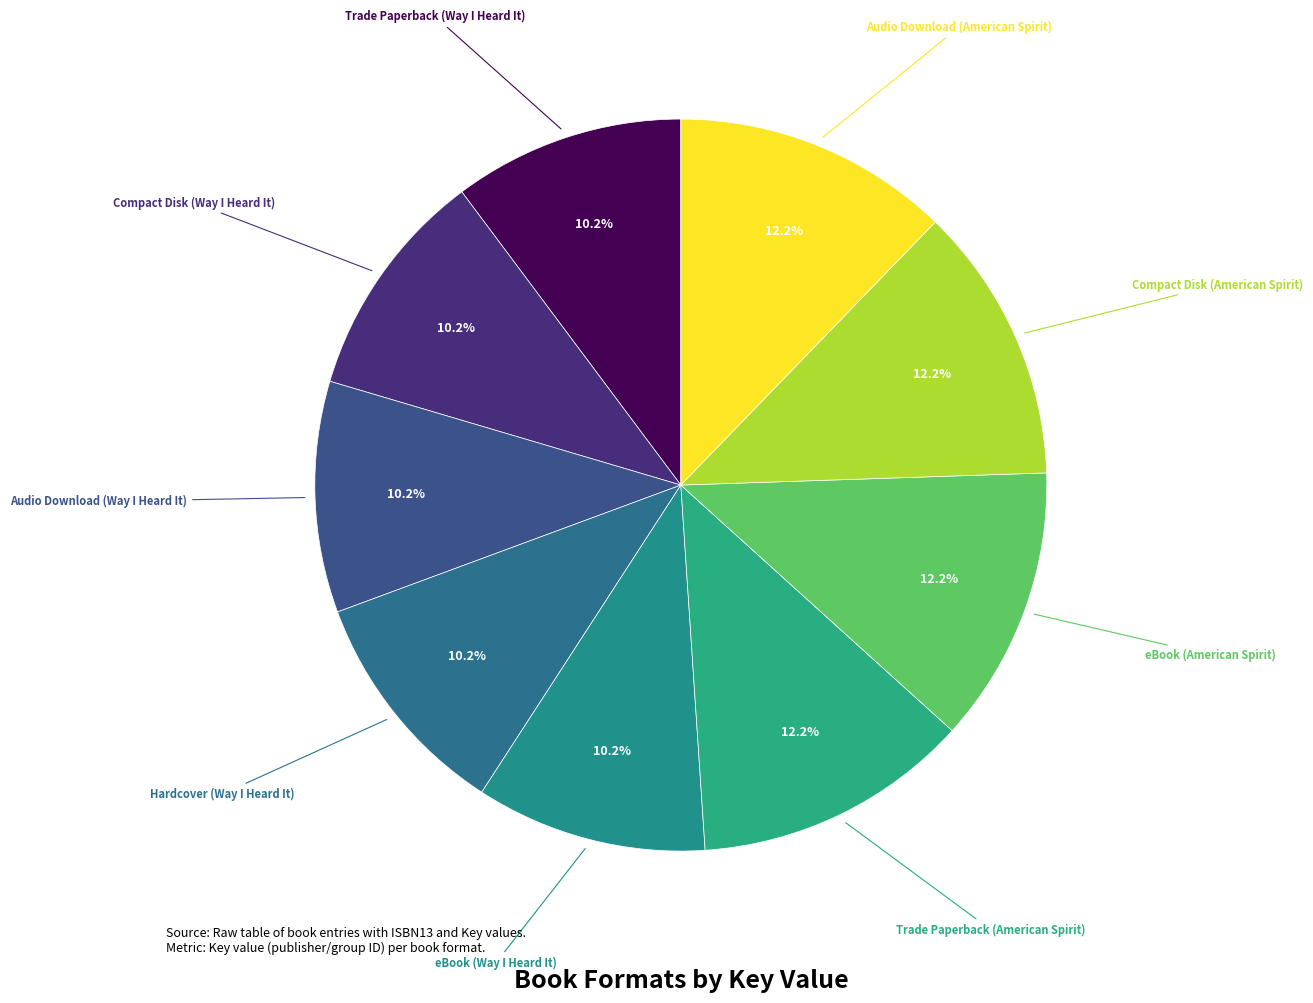

To the nearest percent, what is the difference between the largest and smallest slice percentages?

2%